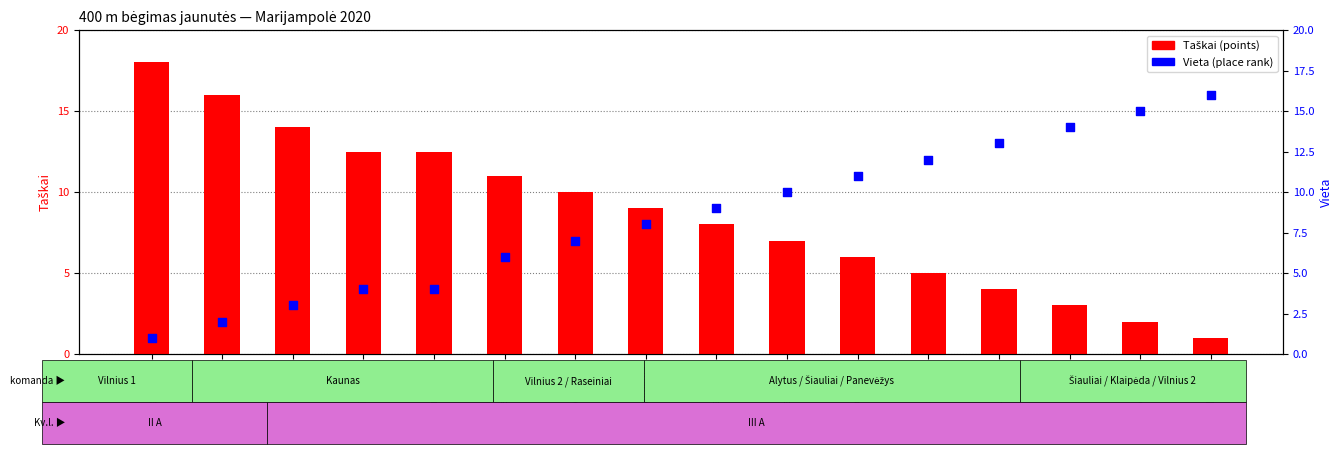

Which series has the largest Y range (max minus min)?

Taškai (points)